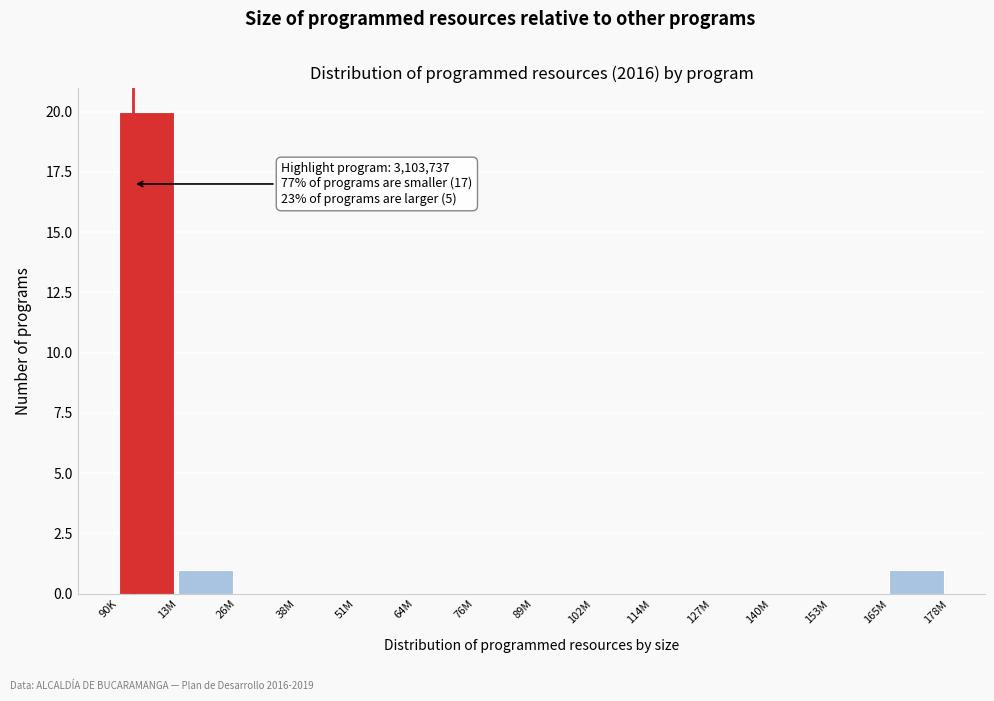

Reading left to right, extract all data points from this chart.

90K=20	13M=1	26M=0	38M=0	51M=0	64M=0	76M=0	89M=0	102M=0	114M=0	127M=0	140M=0	153M=0	165M=1